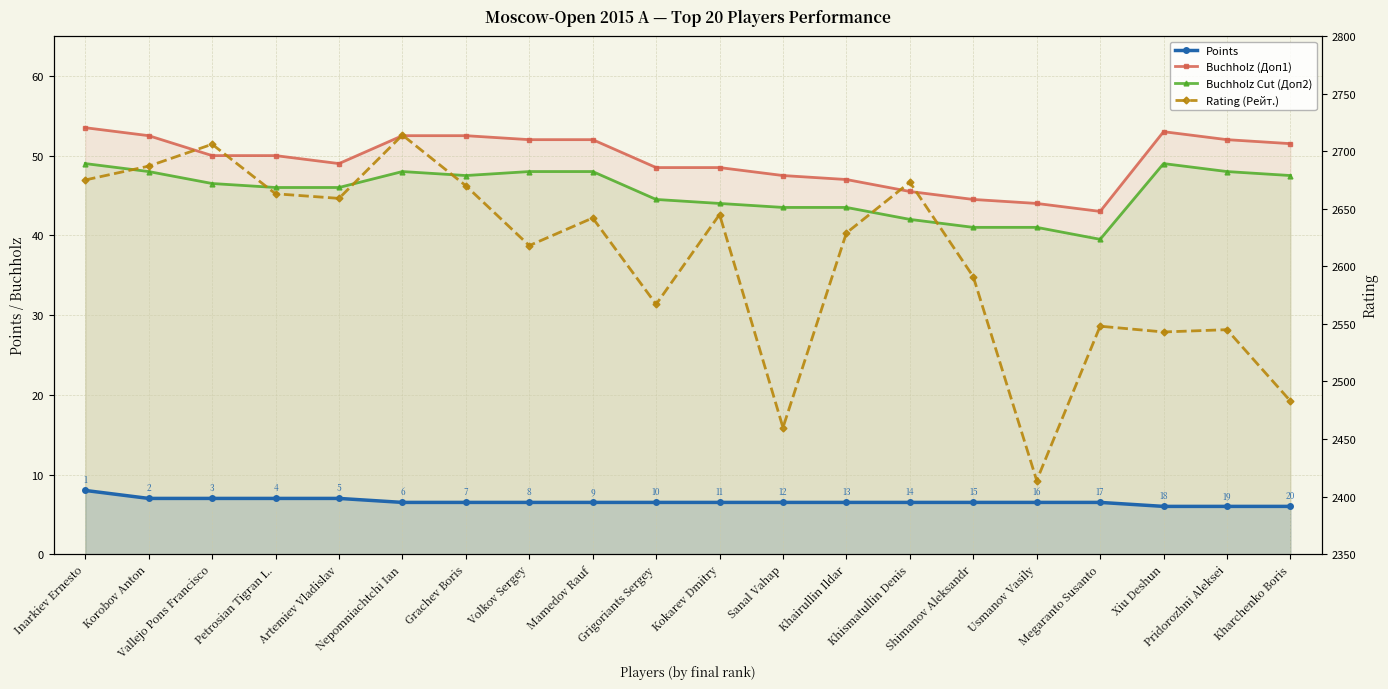

At which label does Rating (Рейт.) reach its peak?

Nepomniachtchi Ian